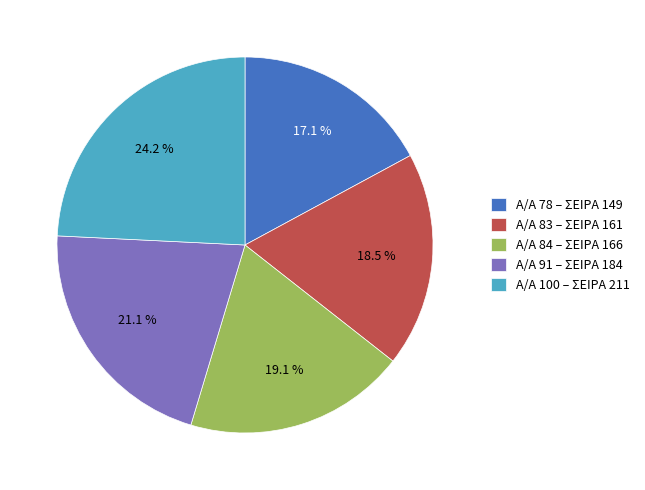

To the nearest percent, what is the average slice percentage?

20%